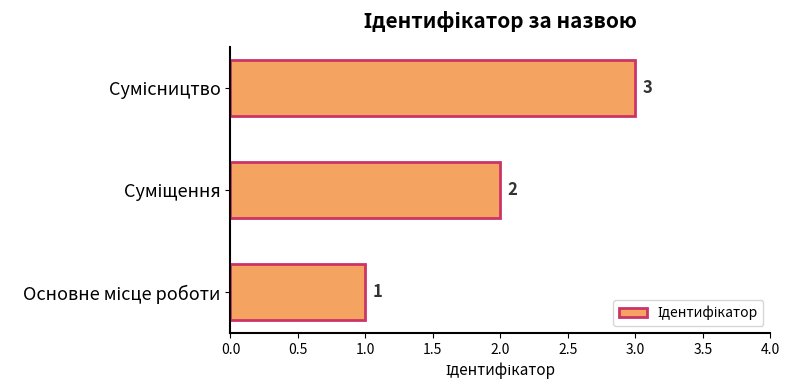

What is the maximum value shown in the chart?

3